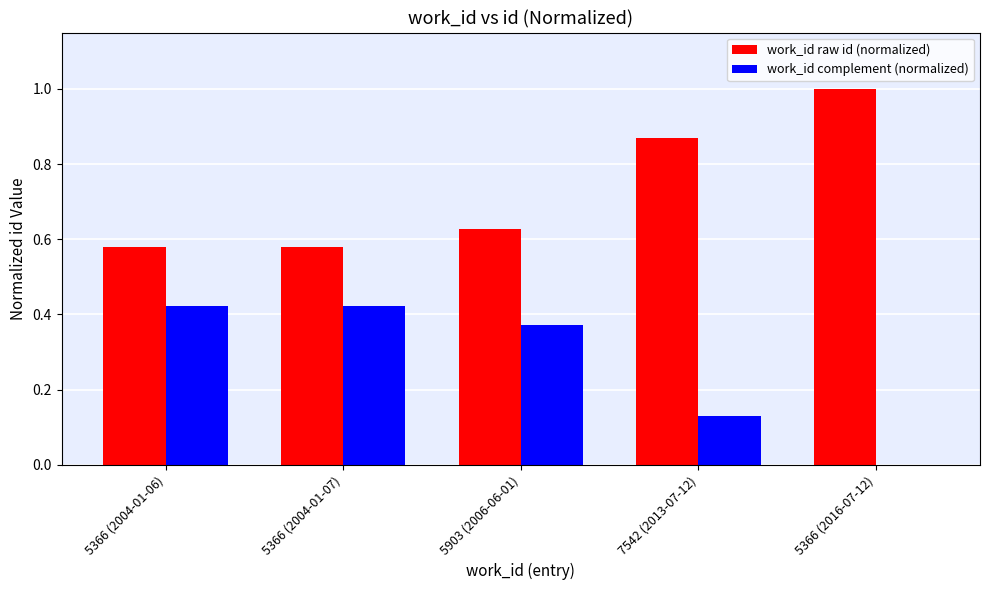

Does the chart contain stacked bars?

No